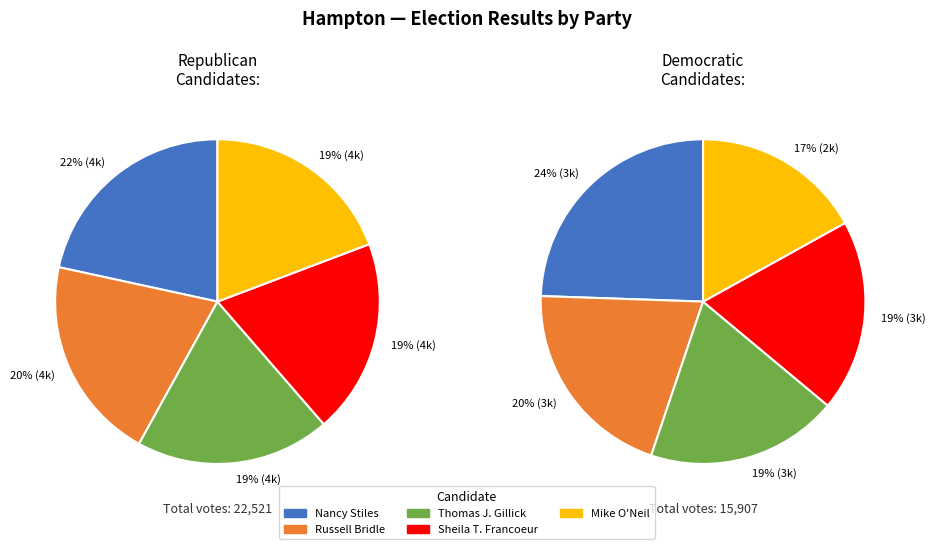

Rank the series by their maximum value, from lowest to highest.

Democratic, Republican